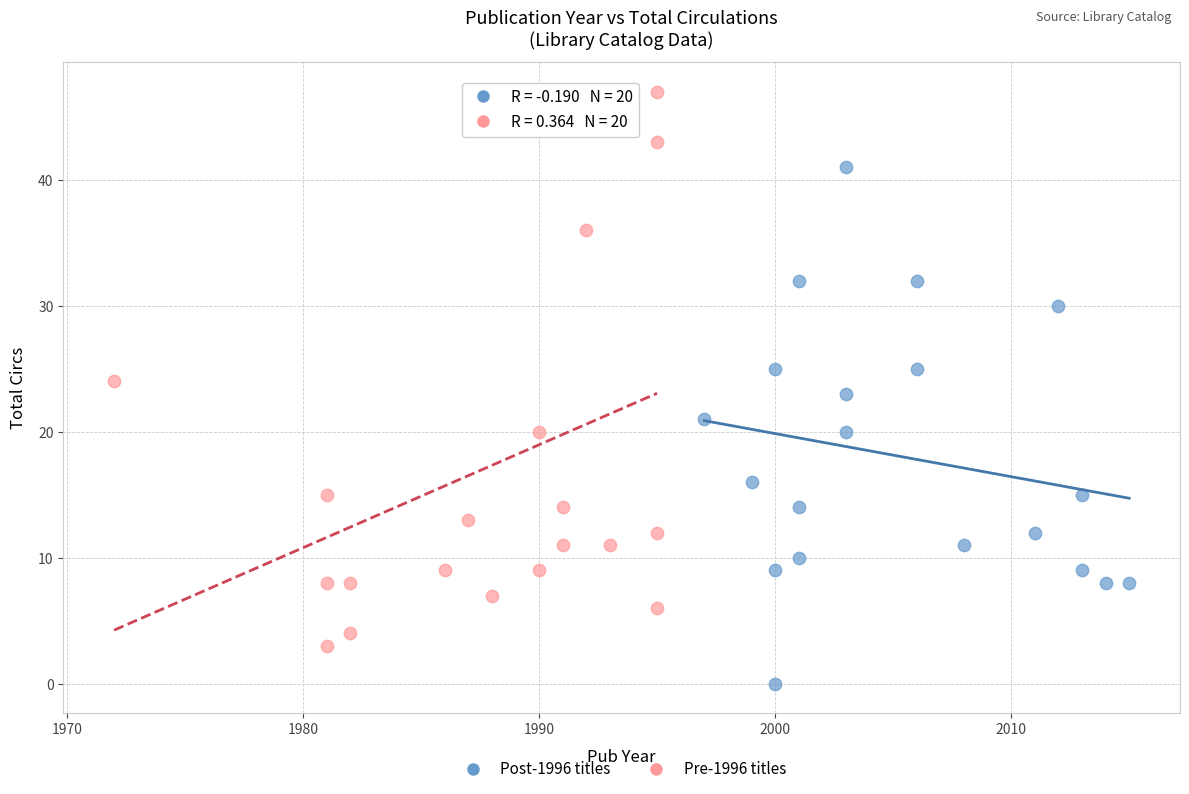

Which series has the largest Y range (max minus min)?

Pre-1996 titles